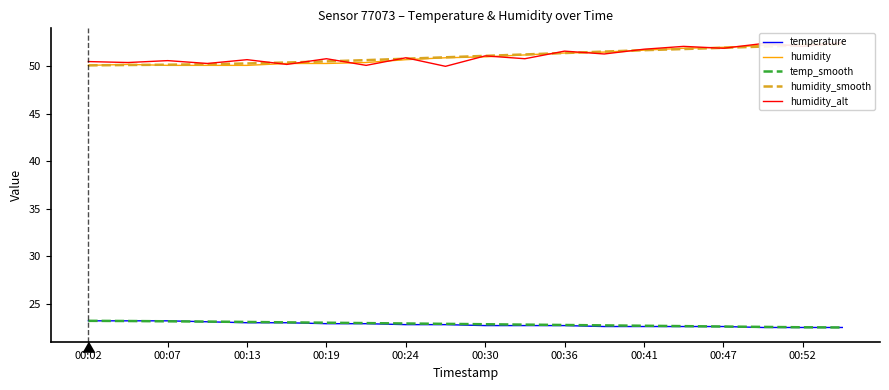

Does the chart have visible grid lines?

No